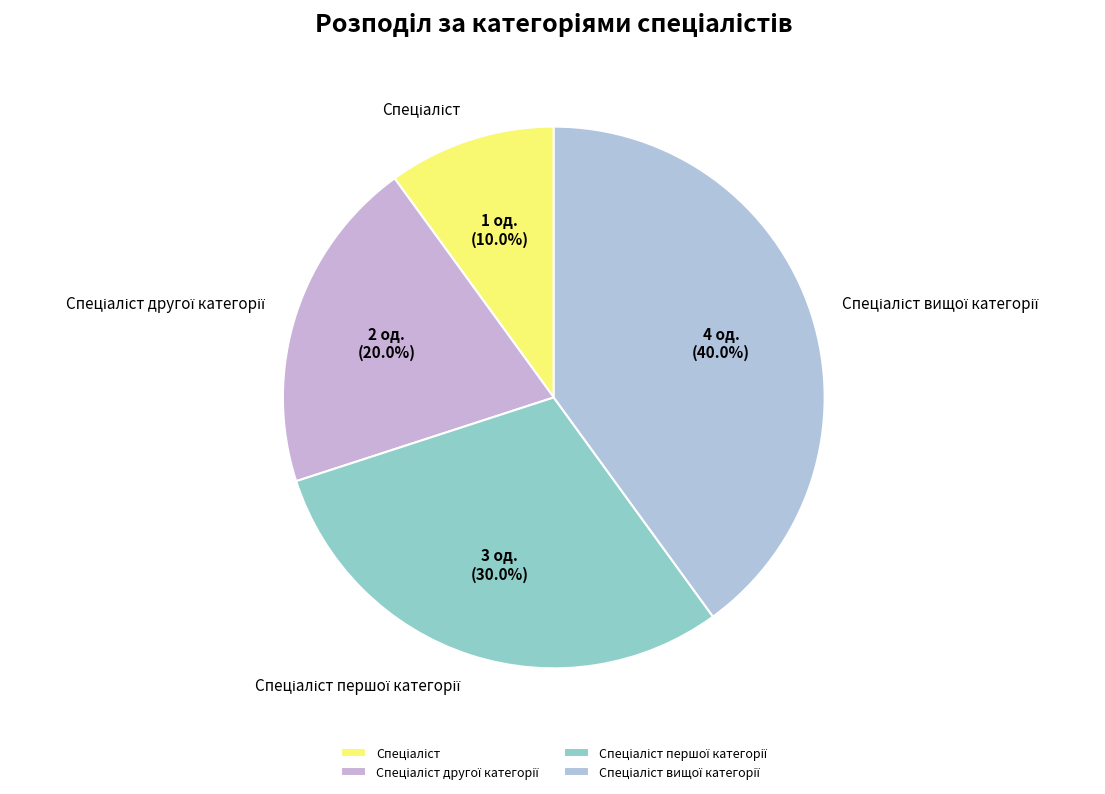

To the nearest percent, what is the average slice percentage?

25%